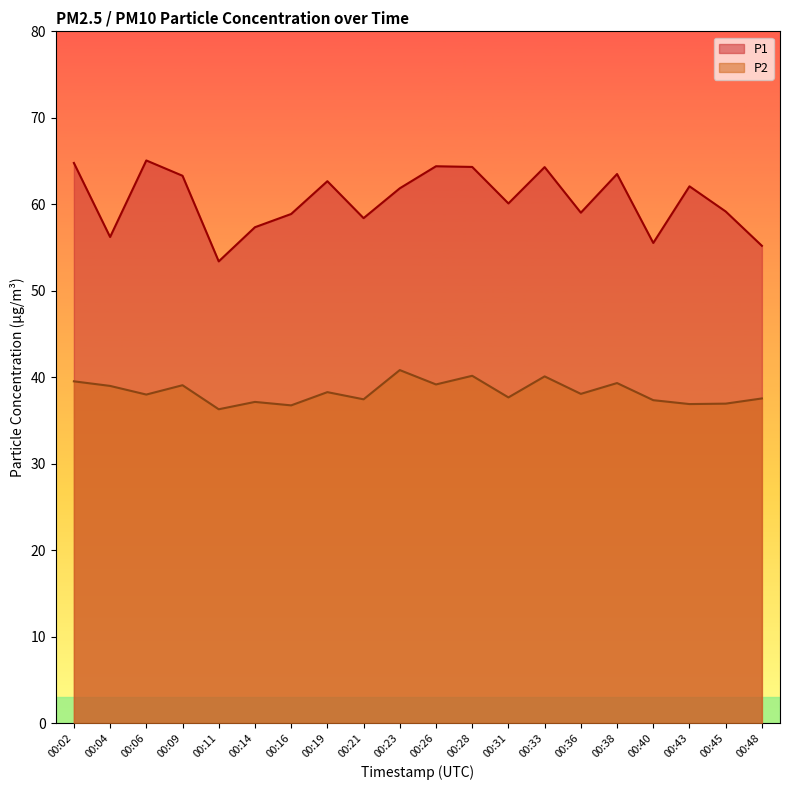

Does the chart display data point markers on the line(s)?

No